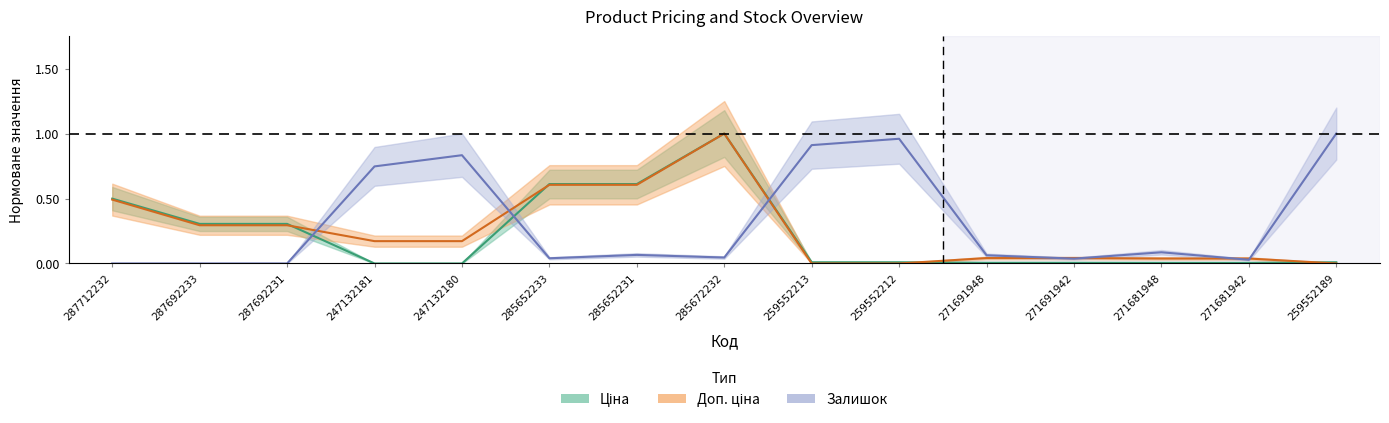

What are all the series names shown in the legend?

Ціна, Доп. ціна, Залишок